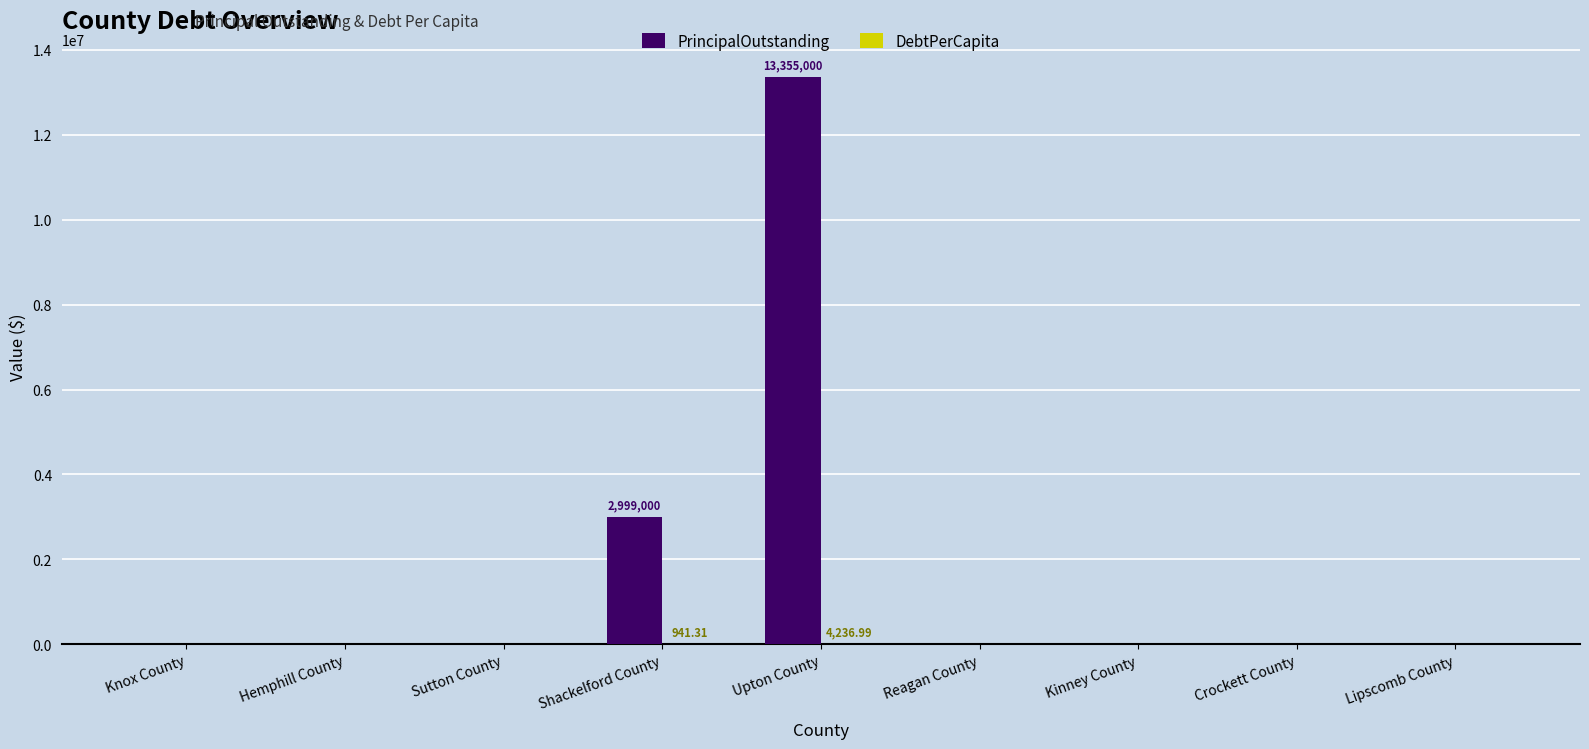

How many data points does each series have?

9